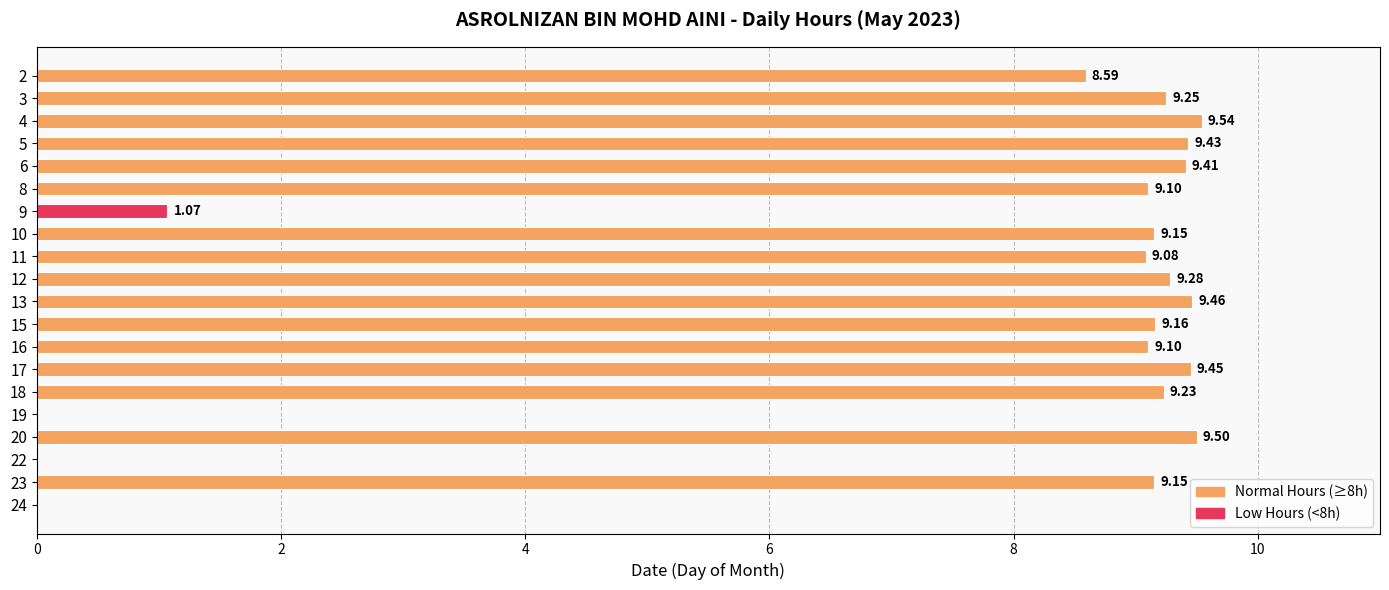

How many values are above zero?

17